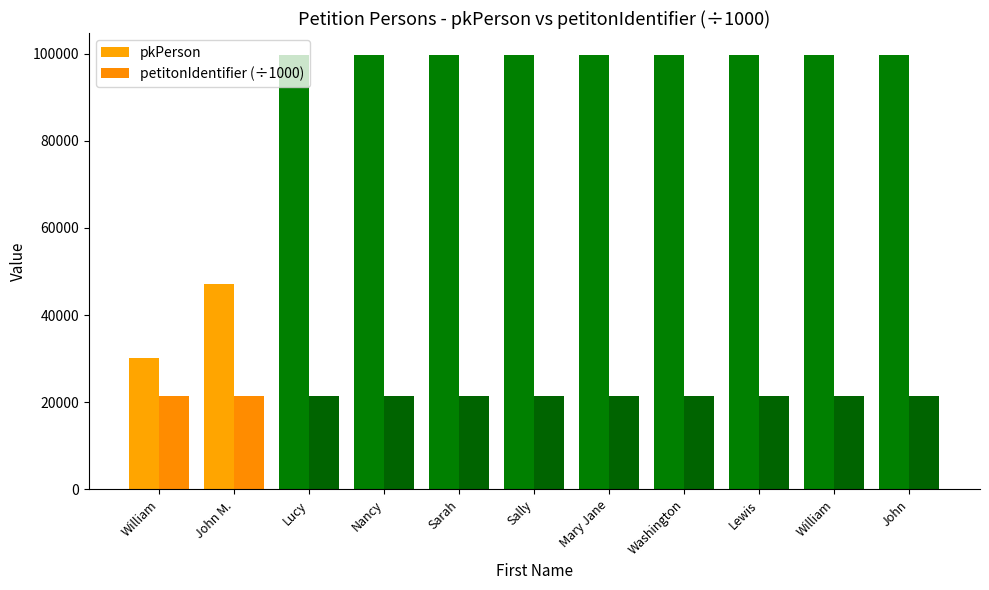

How many bars are there in each group?

2